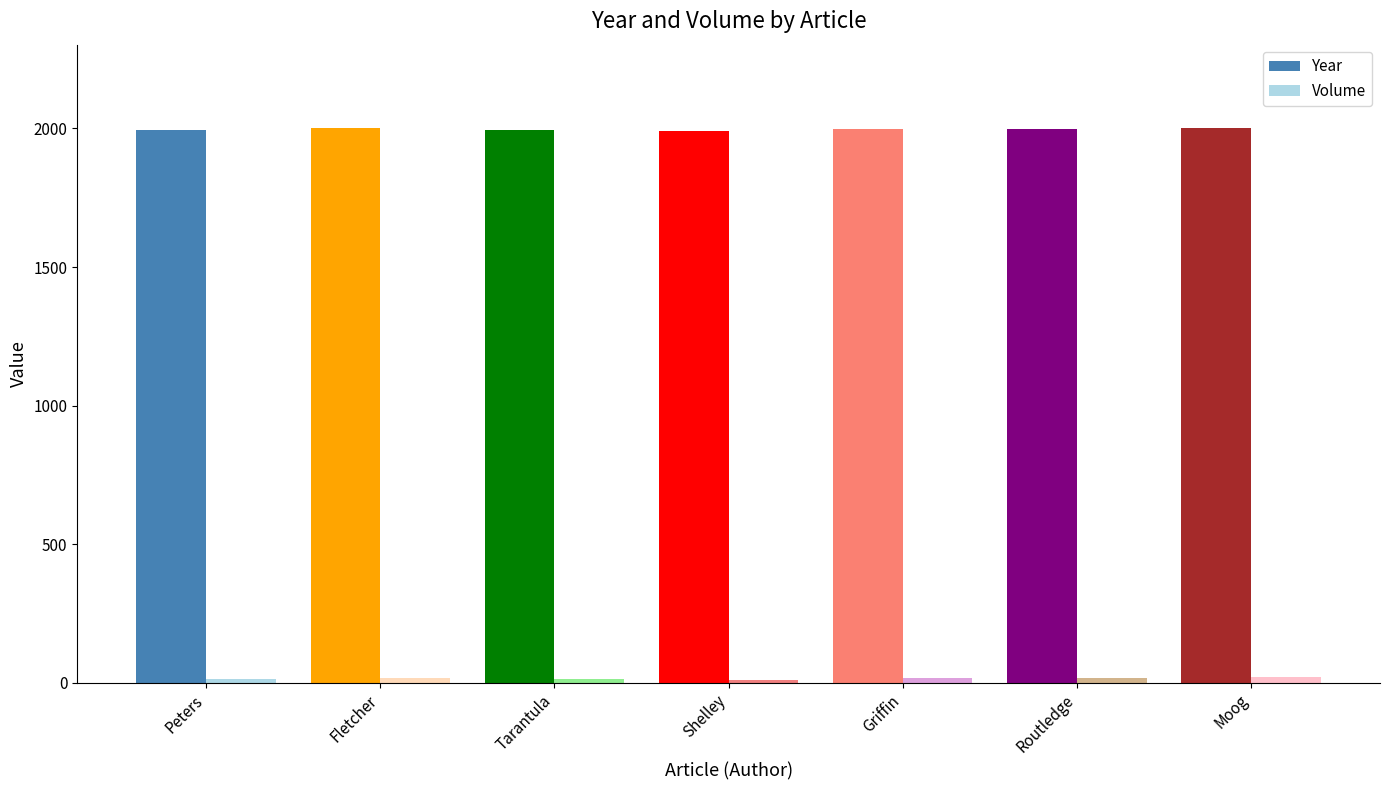

What is the sum of all Year values?

13982